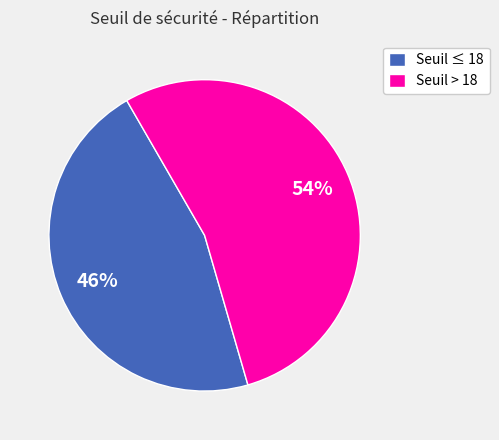

Between Seuil ≤ 18 and Seuil > 18, which is larger?

Seuil > 18